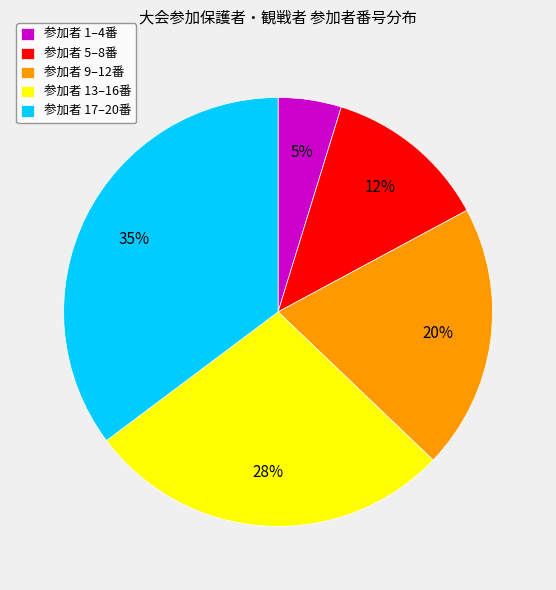

How many segments does this pie chart have?

5